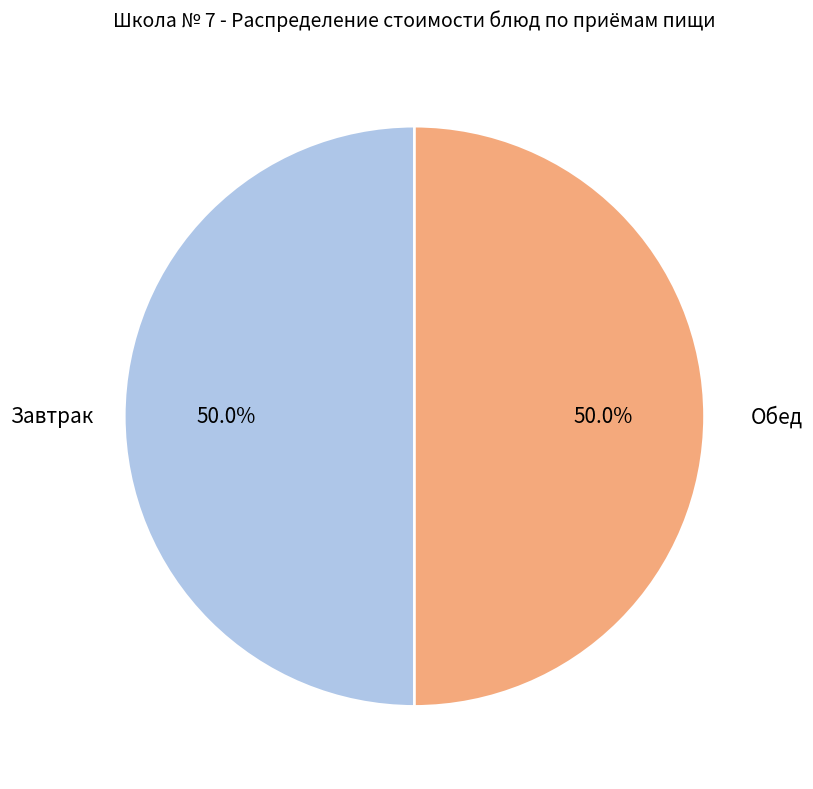

How many segments does this pie chart have?

2